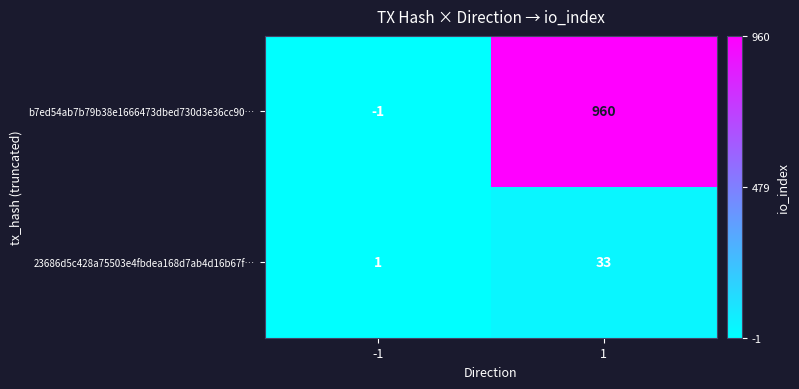

How many categories are shown in the chart?

2